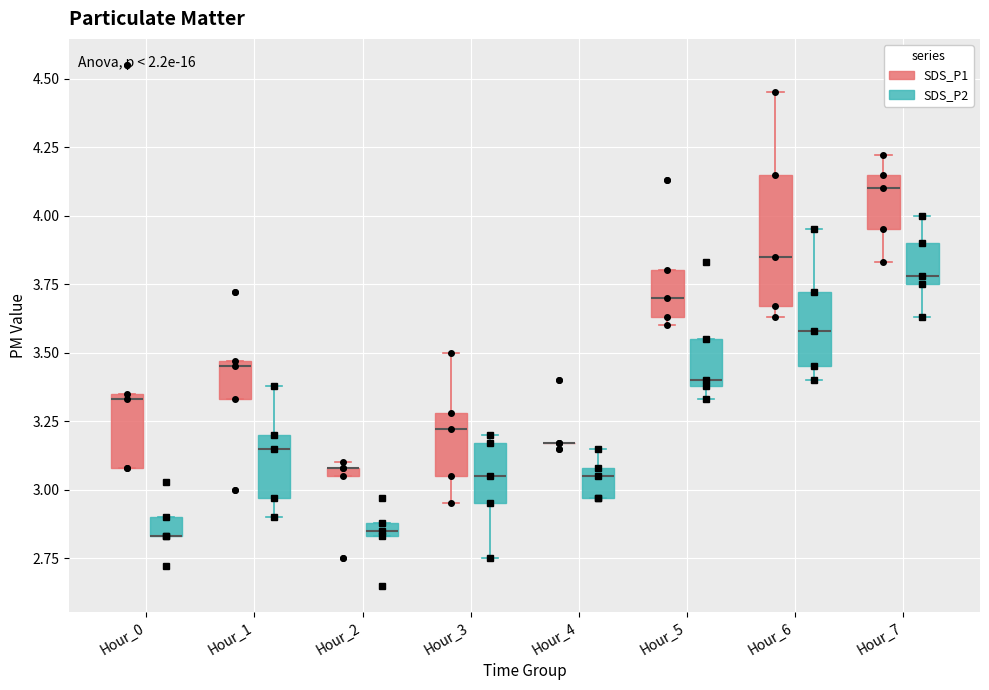

Where does the upper whisker of the box for Hour_4 (SDS_P2) end on the y-axis? The values are not printed on the chart, so give them approximately, as read against the axis.

3.15